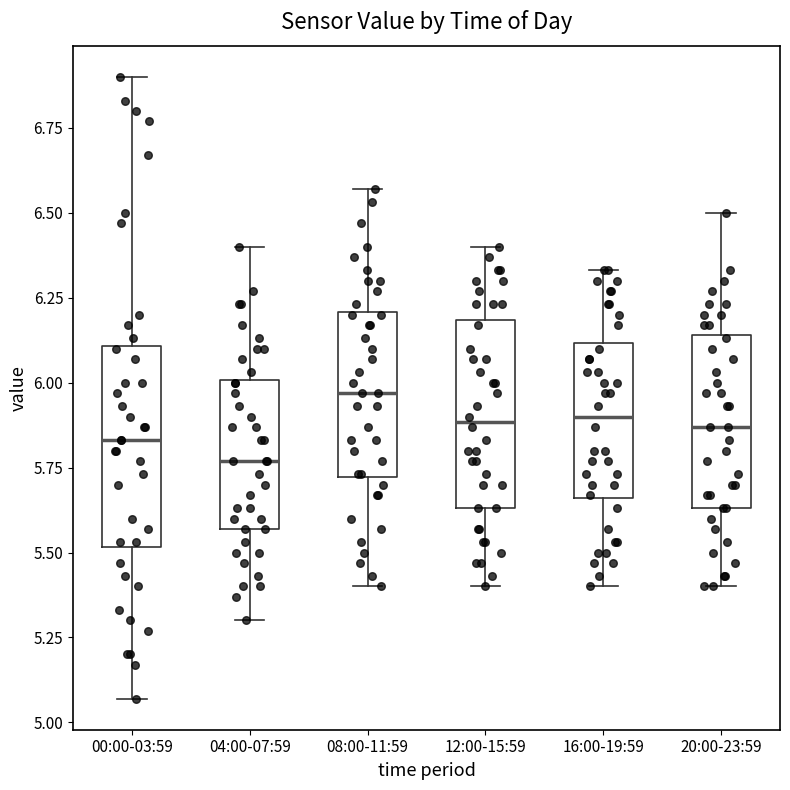

Which box has the highest median line?

08:00-11:59